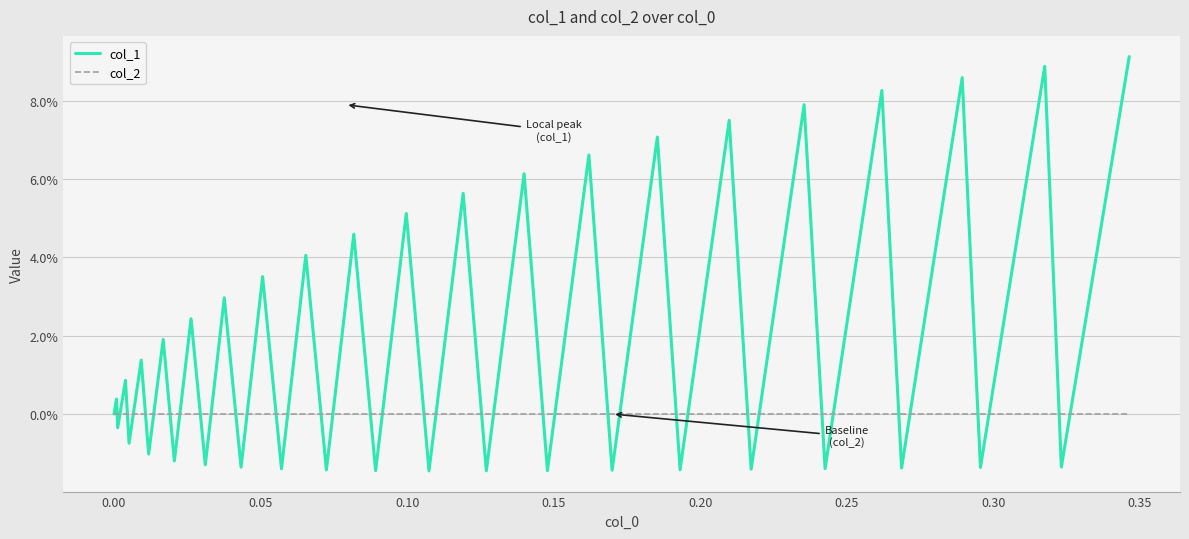

Does the chart display data point markers on the line(s)?

No